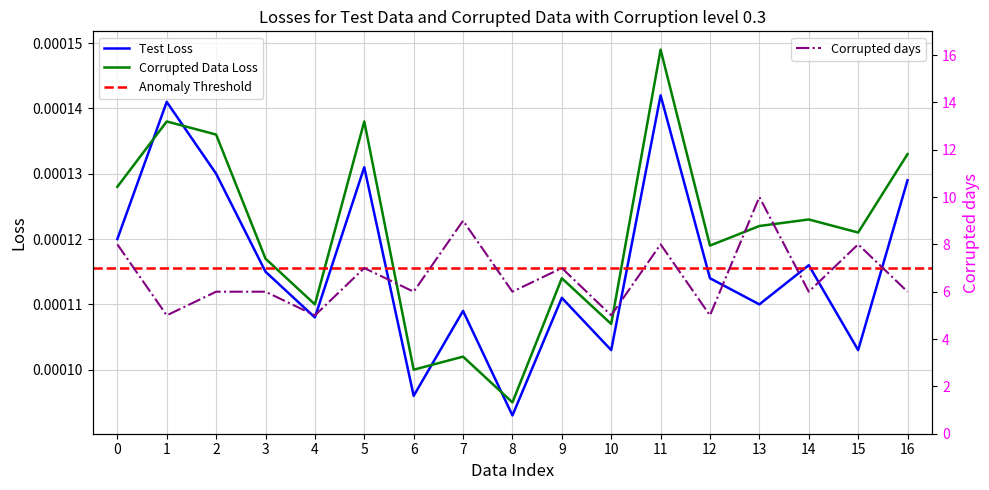

True or false: Corrupted days and Test Loss cross at least once.

False